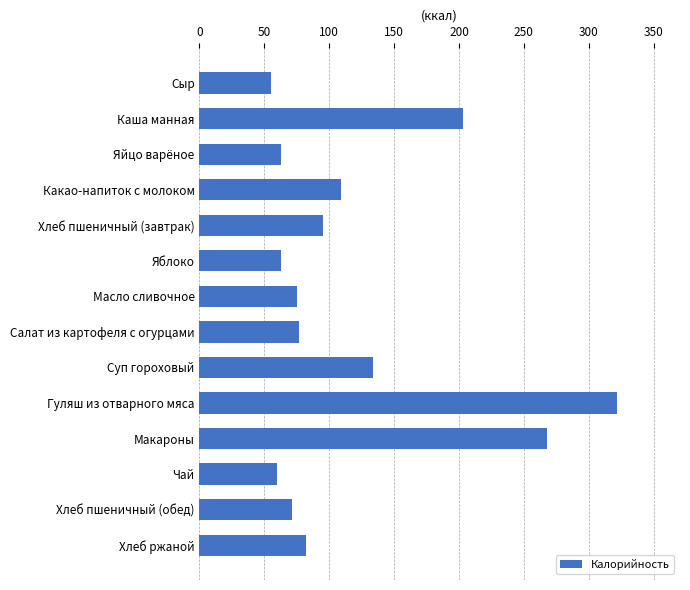

What is the difference between the second highest and second lowest values?

208